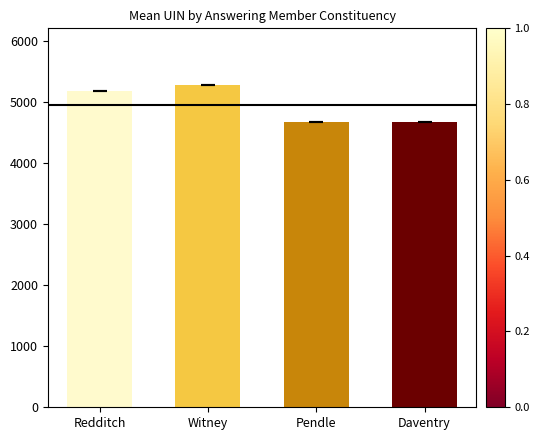

What is the difference between the maximum and minimum values?

605.5